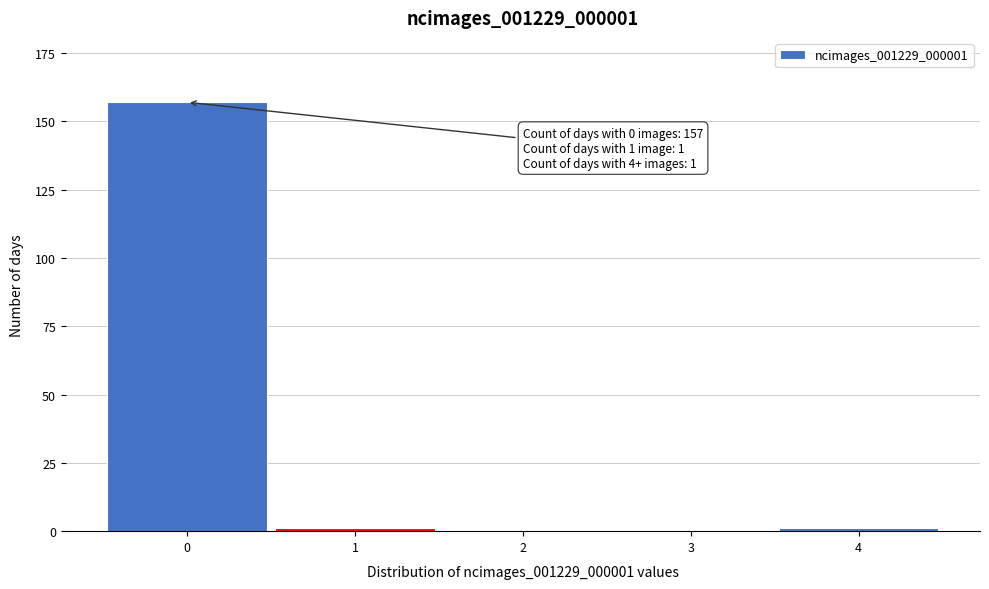

Reading right to left, extract all data points from this chart.

4=1	3=0	2=0	1=1	0=157